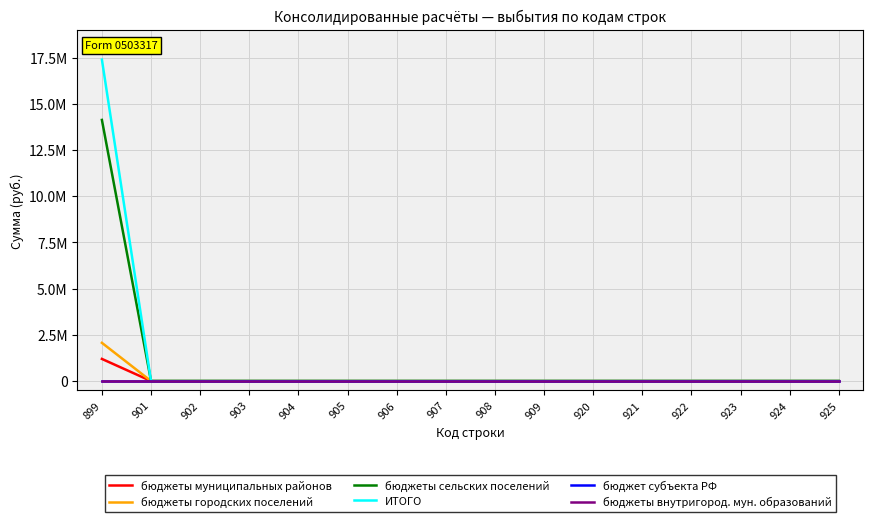

True or false: бюджеты сельских поселений has more than 1 points higher than both neighbors.

False